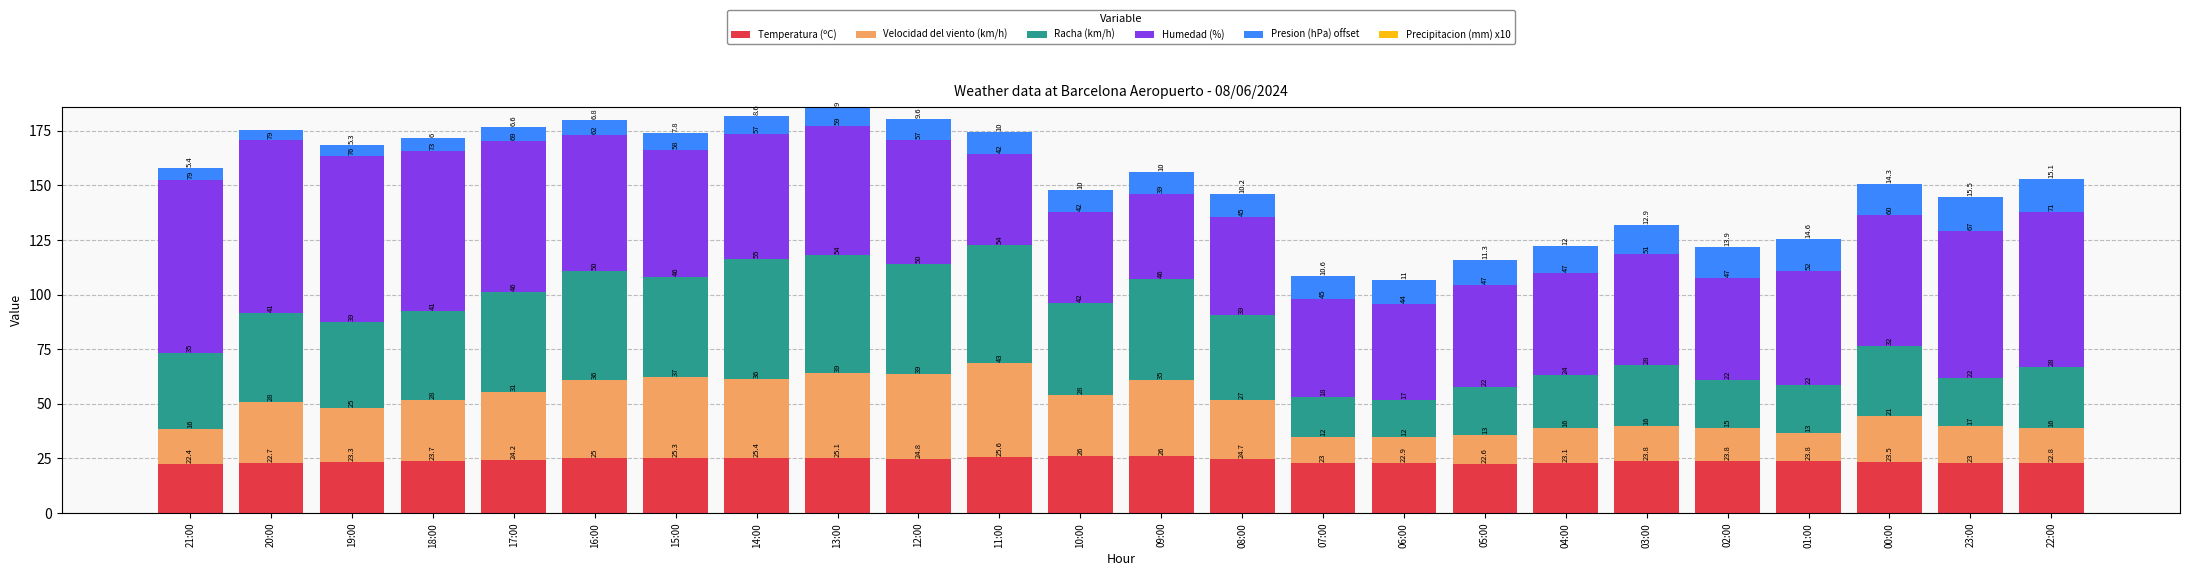

Read the Temperatura (ºC) value at 23:00.

23.0